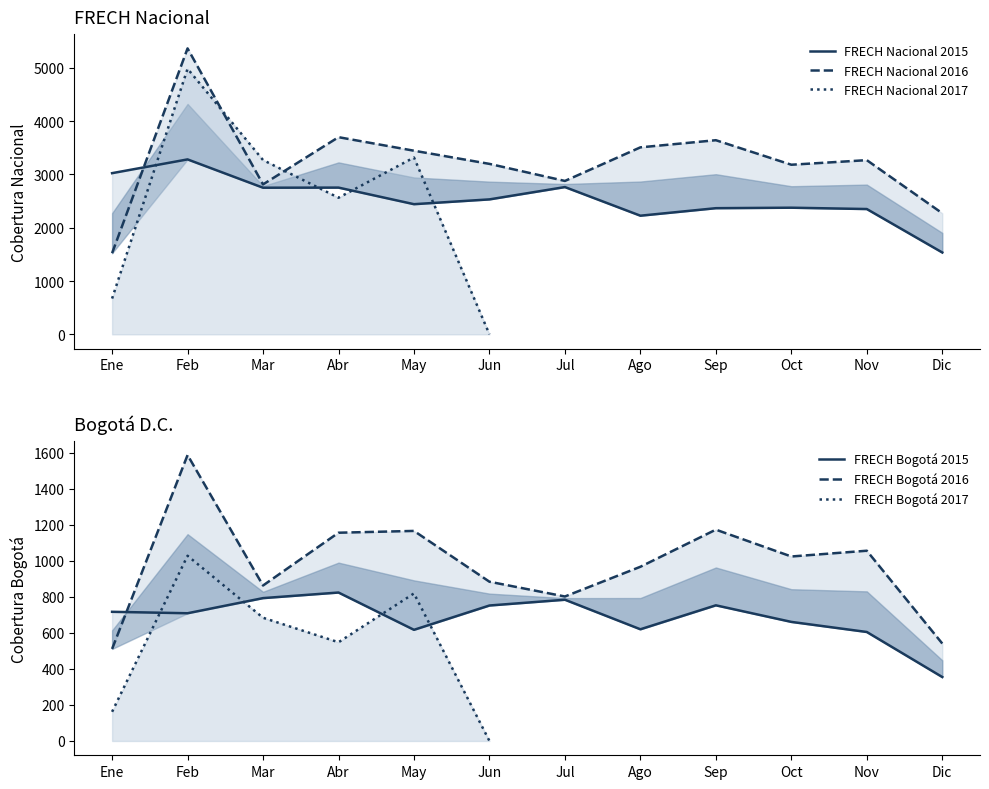

Is it true that FRECH Bogota 2016 equals 284 at Jul?

False